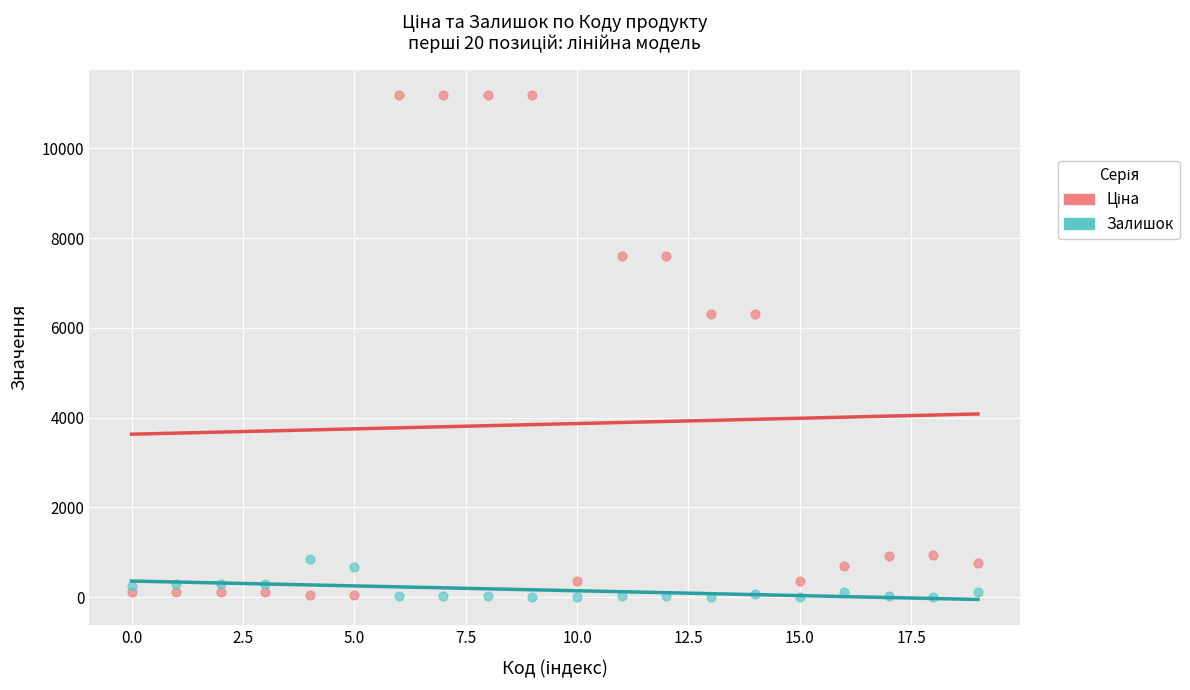

Across all data points, what is the range of Y values (max minus min)?

11186.2